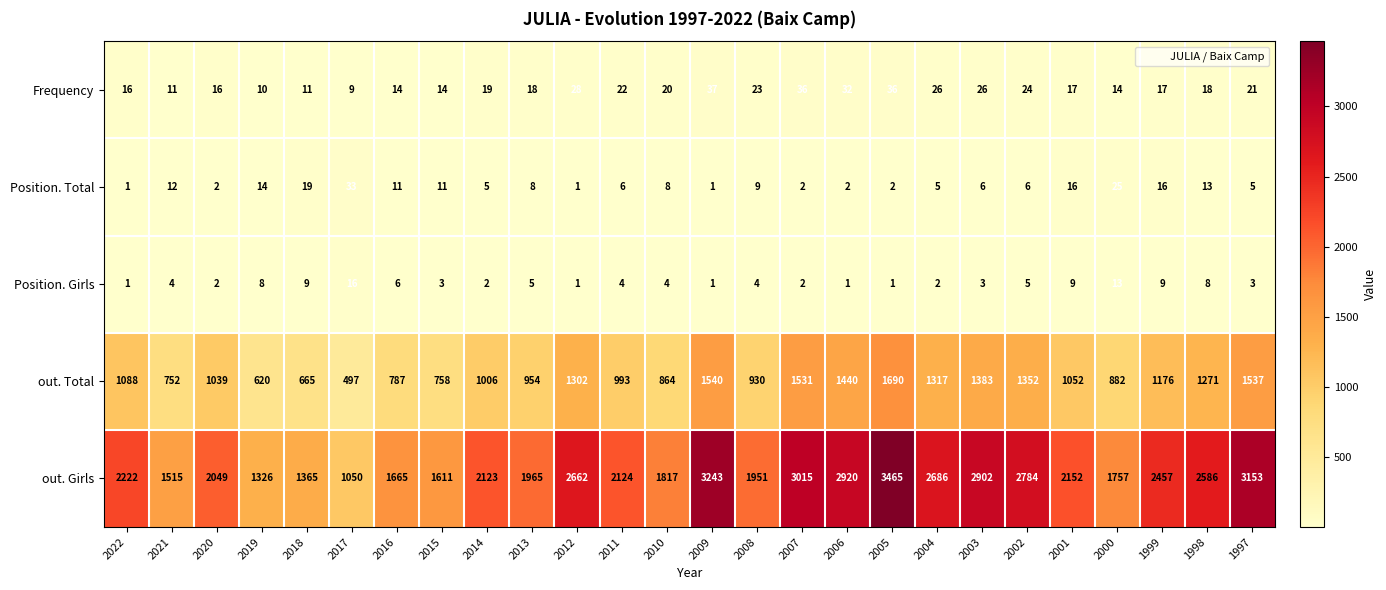

True or false: out. Girls has a value of 906 at 2009.

False